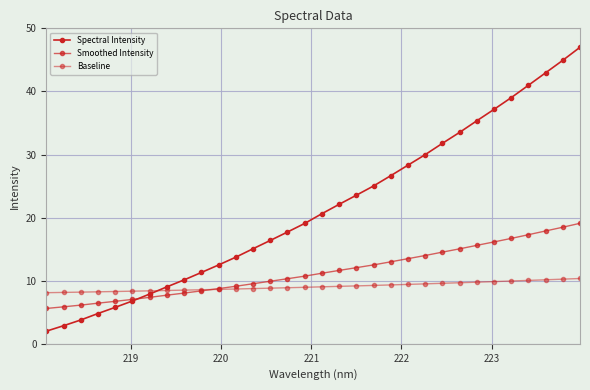

What is the average value of the Smoothed Intensity series?

11.4